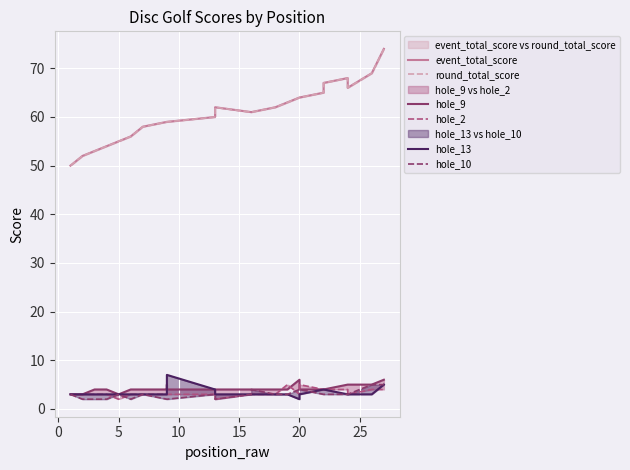

True or false: hole_13 has a value of 2 at 18.

False